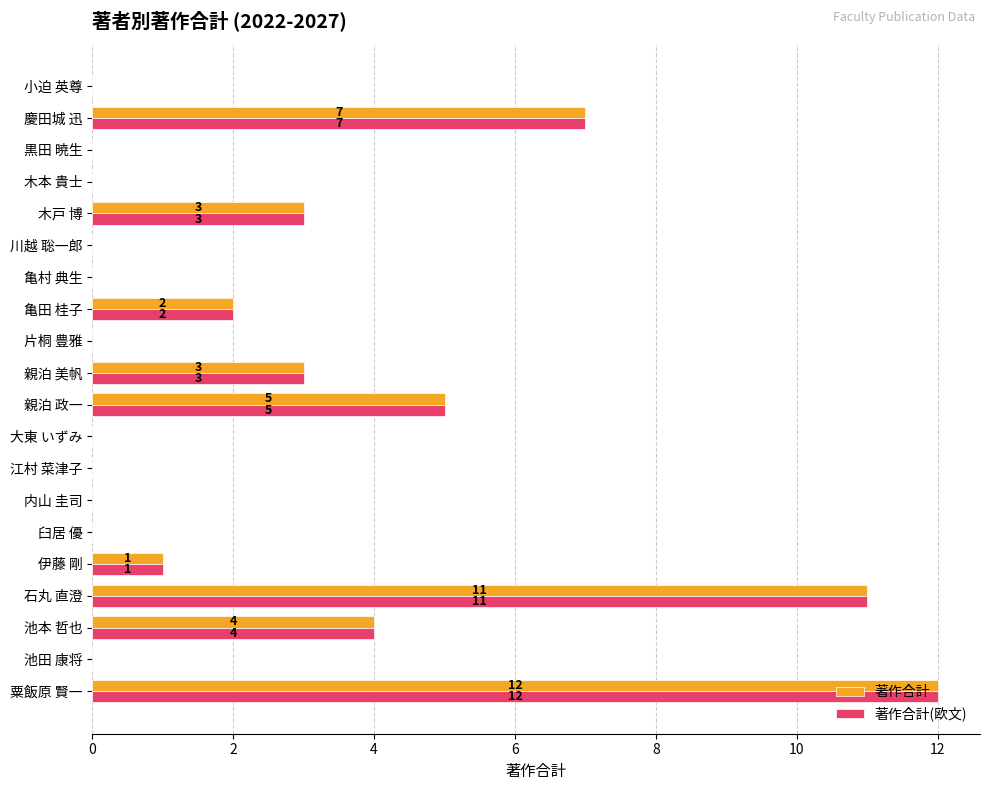

Where is 著作合計 nearest to the value 6?

親泊 政一